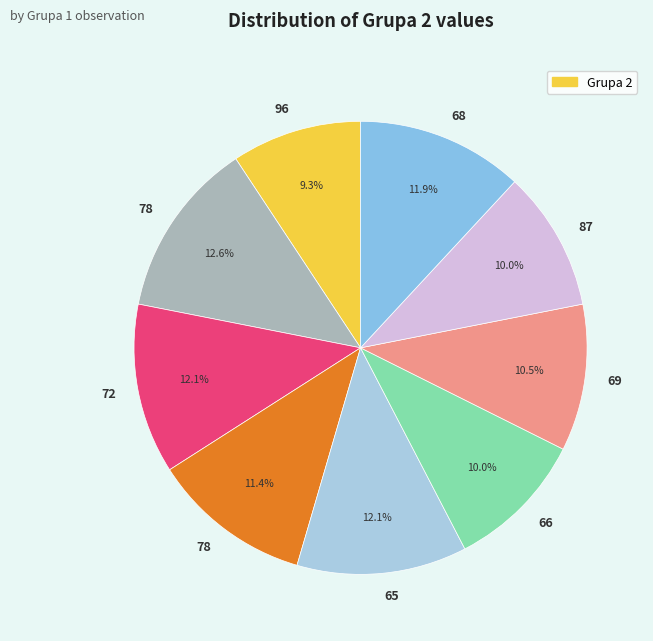

How many slices are in this pie chart?

9